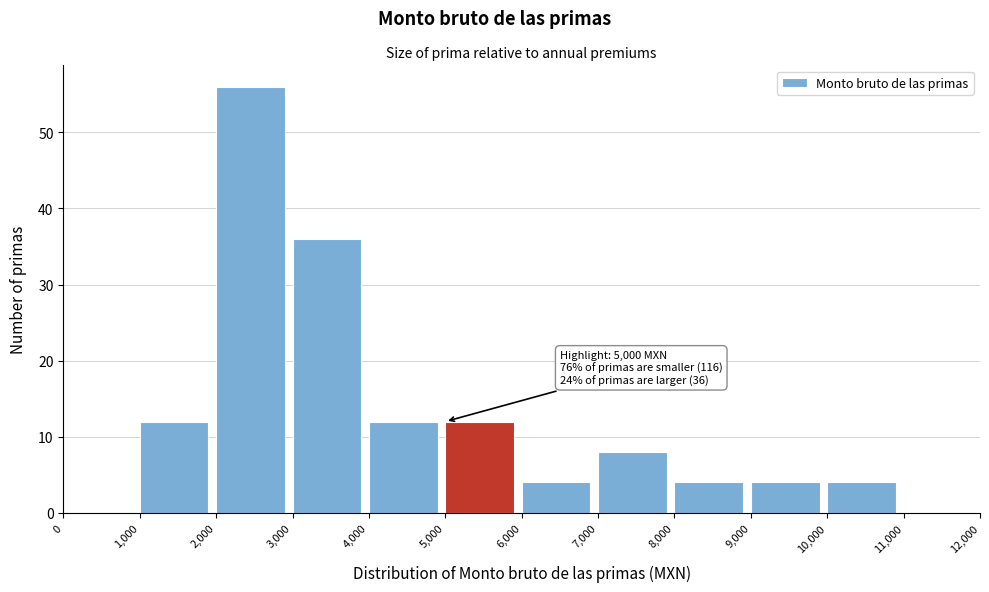

Which range on the x-axis has the tallest bar?

2,000 to 3,000